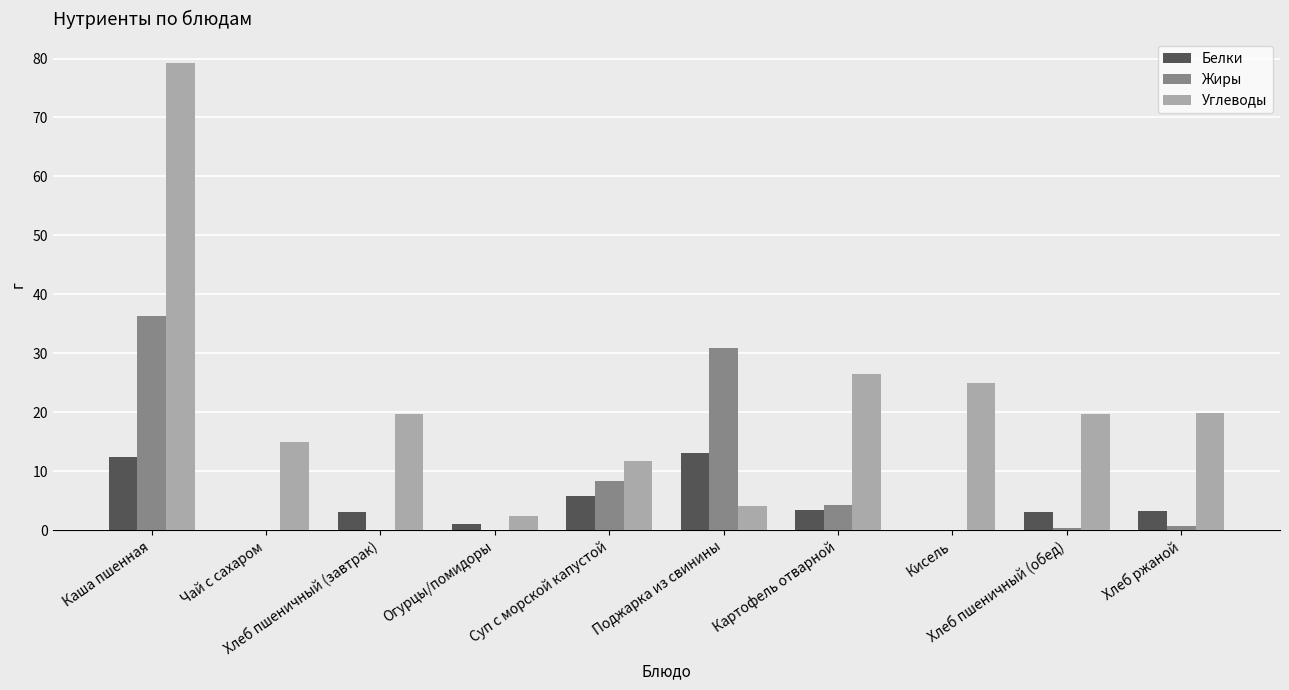

What is the maximum value for Белки?

13.0